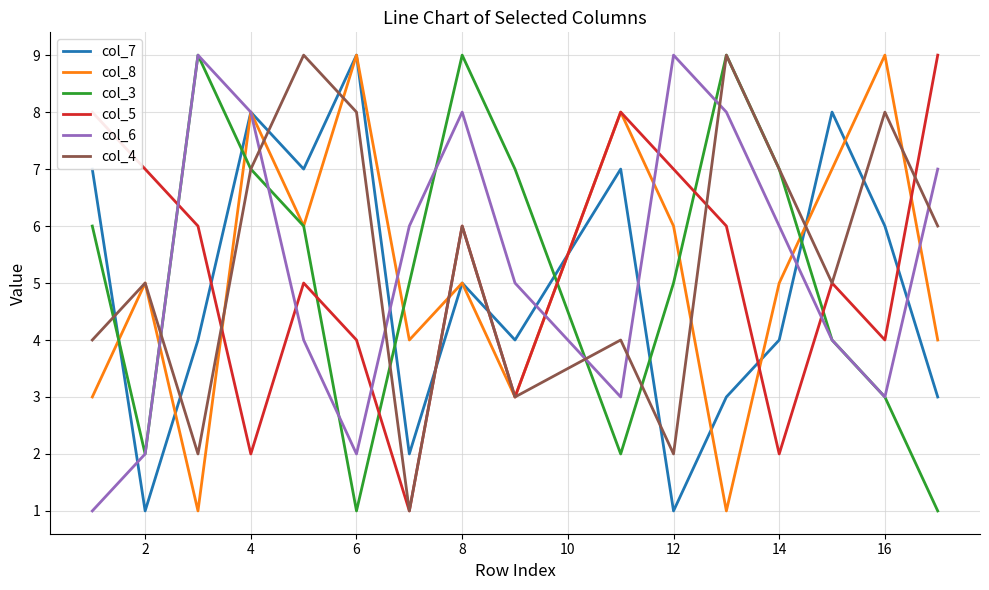

How many values in the col_4 series are below 6?

8